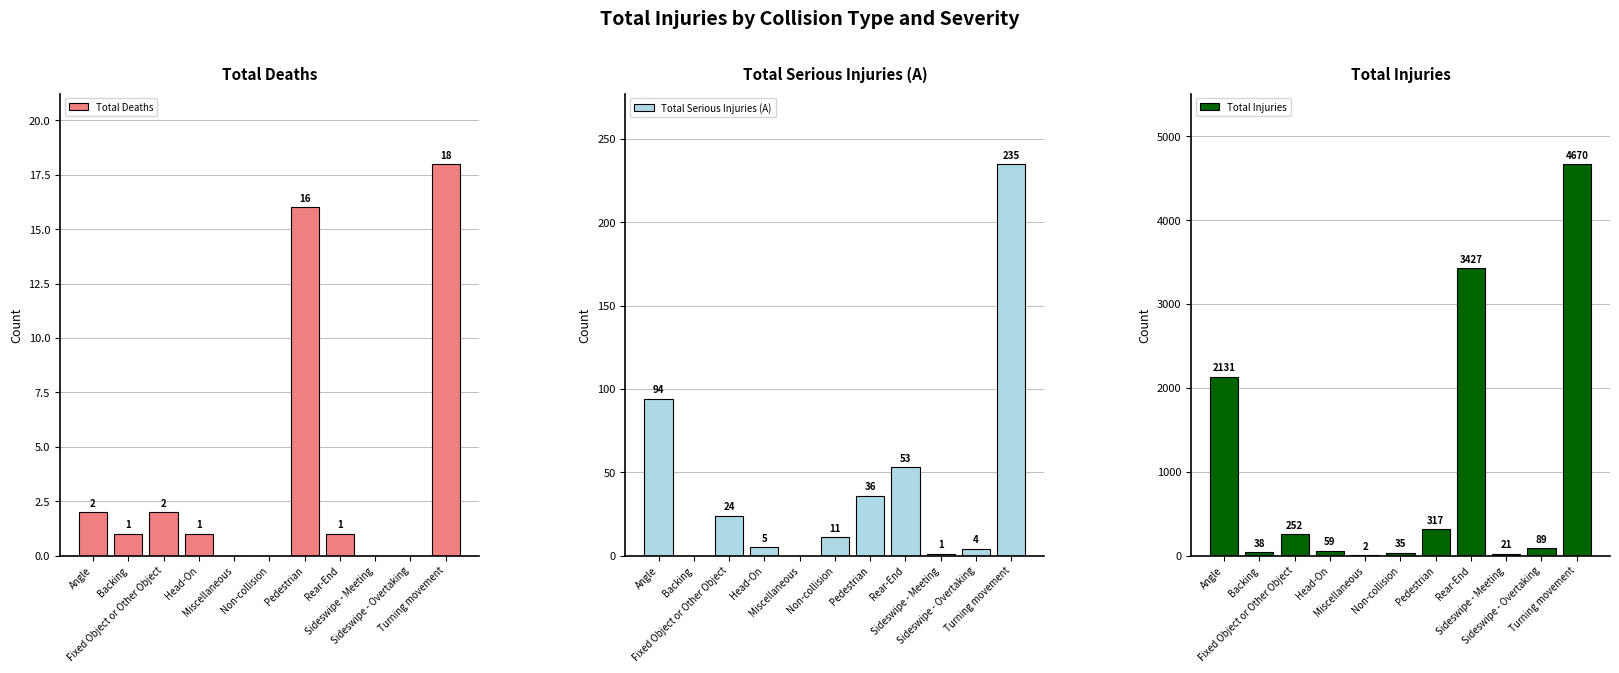

Which category has the highest value across all series?

Turning movement